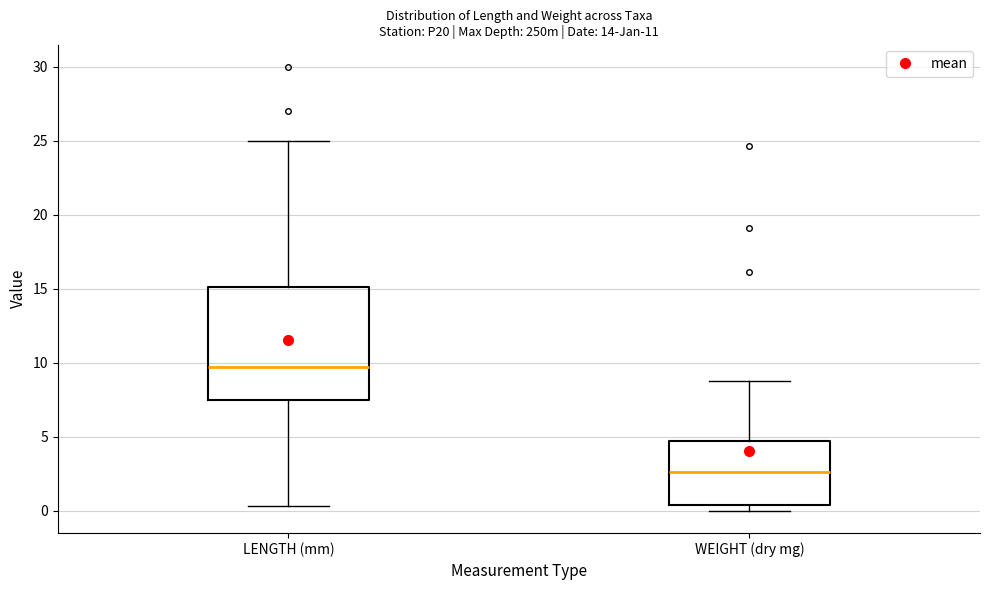

Reading left to right, transcribe this box plot: for each box, give where its median line is, the range the box spans, and where its two whiskers end, as read against the y-axis. The values are not printed on the chart, so give them approximately, as read against the axis.

LENGTH (mm): median 9.5, box 7.5 to 15.0, whiskers 0.5 to 25.0
WEIGHT (dry mg): median 2.5, box 0.5 to 4.5, whiskers 0.0 to 9.0